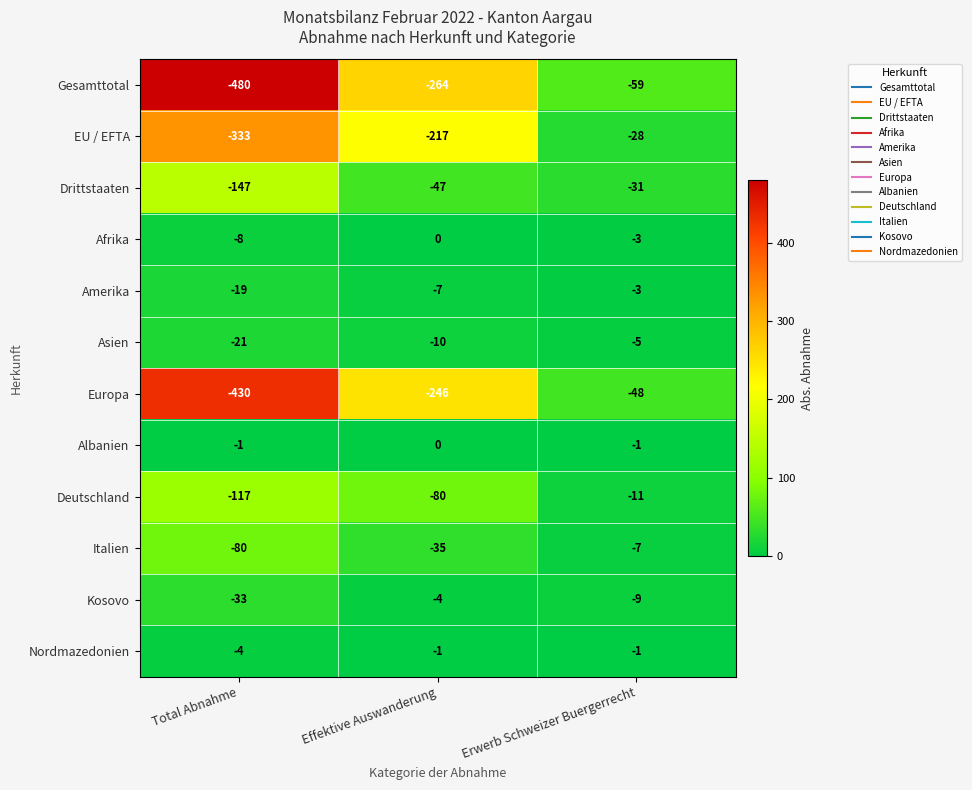

Rank the series at Total Abnahme from highest to lowest value.

Albanien, Nordmazedonien, Afrika, Amerika, Asien, Kosovo, Italien, Deutschland, Drittstaaten, EU / EFTA, Europa, Gesamttotal